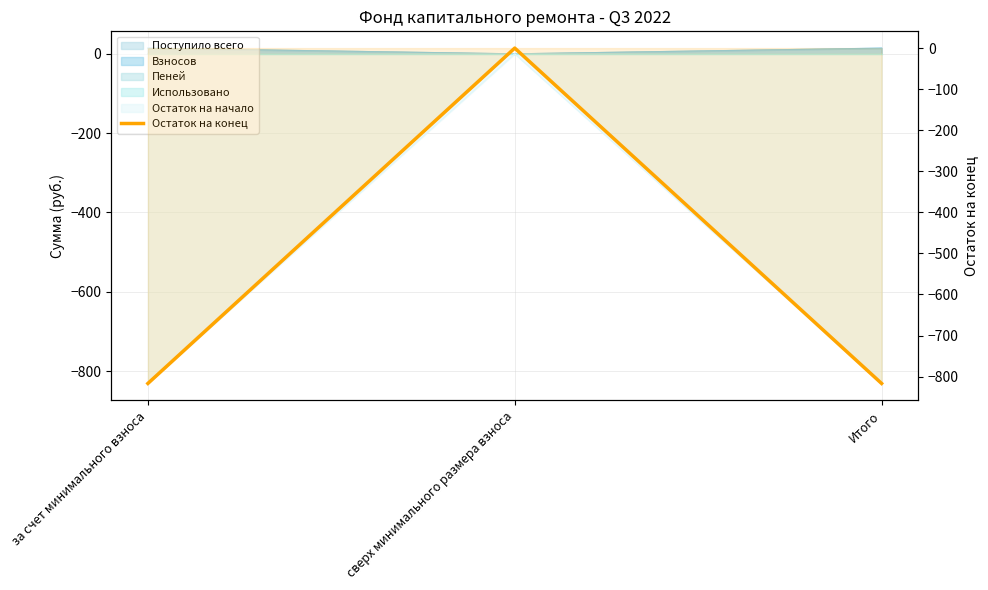

What is the label of the 2nd point from the left?

сверх минимального размера взноса